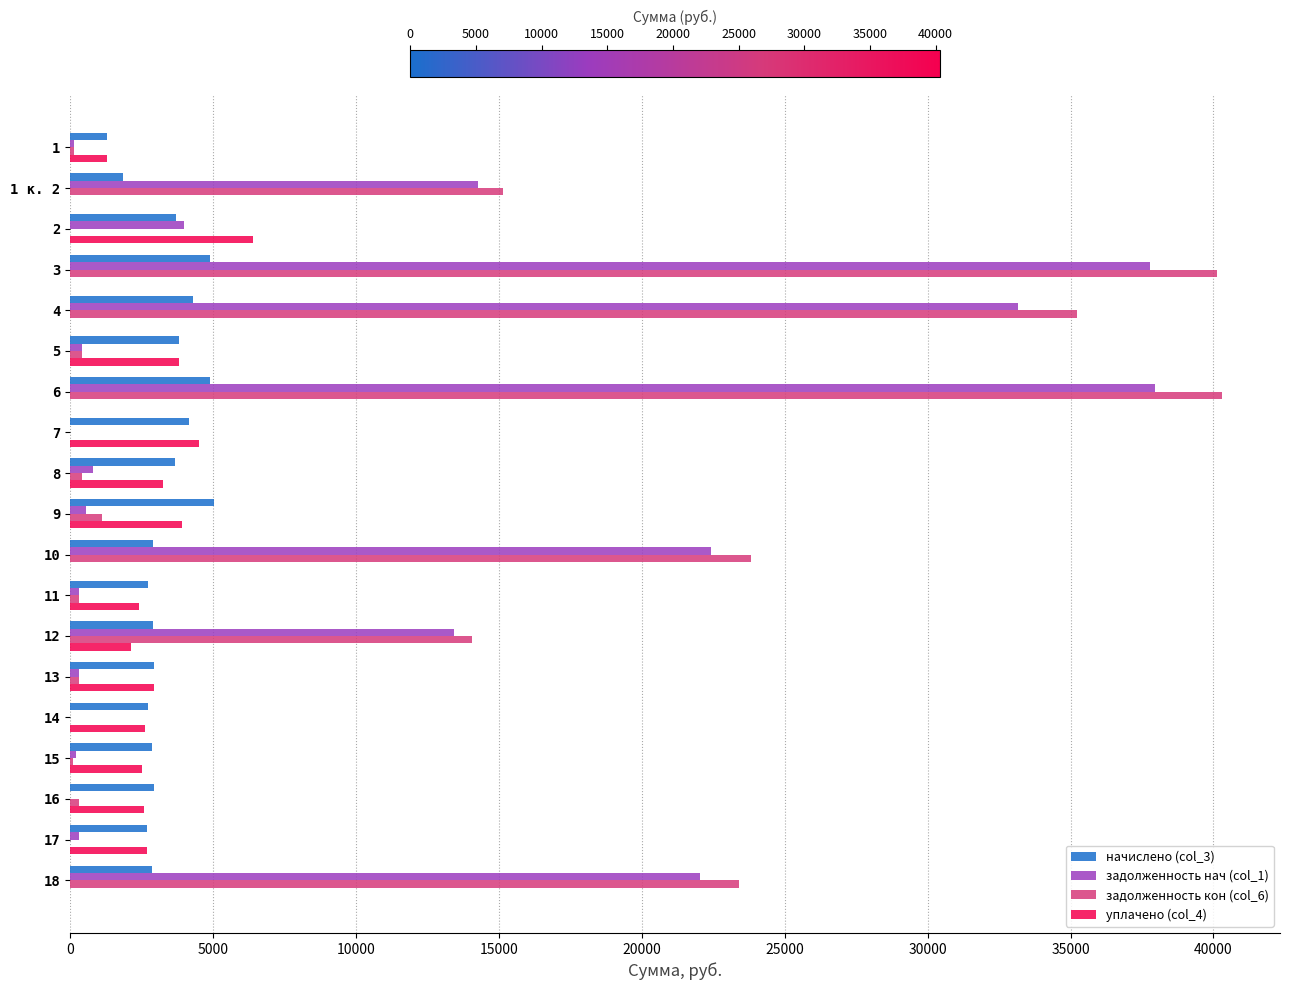

What is the highest value of the задолженность кон (col_6) series?

40311.9